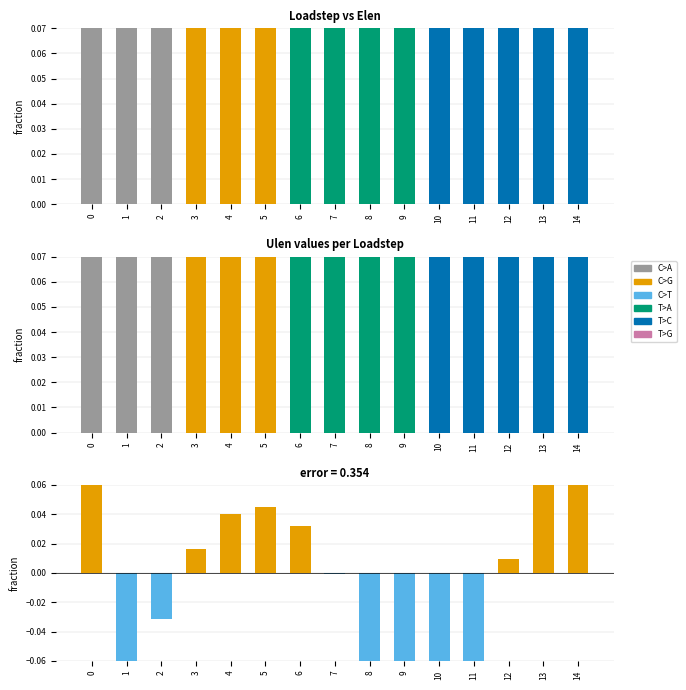

Rank the series by their maximum value, from highest to lowest.

Ulen, Elen, error